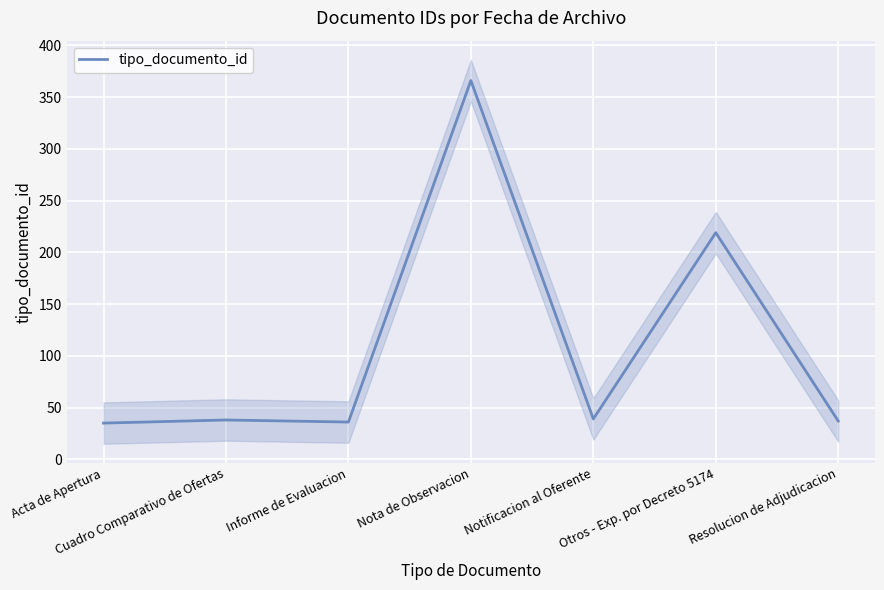

What is the maximum value shown in the chart?

366